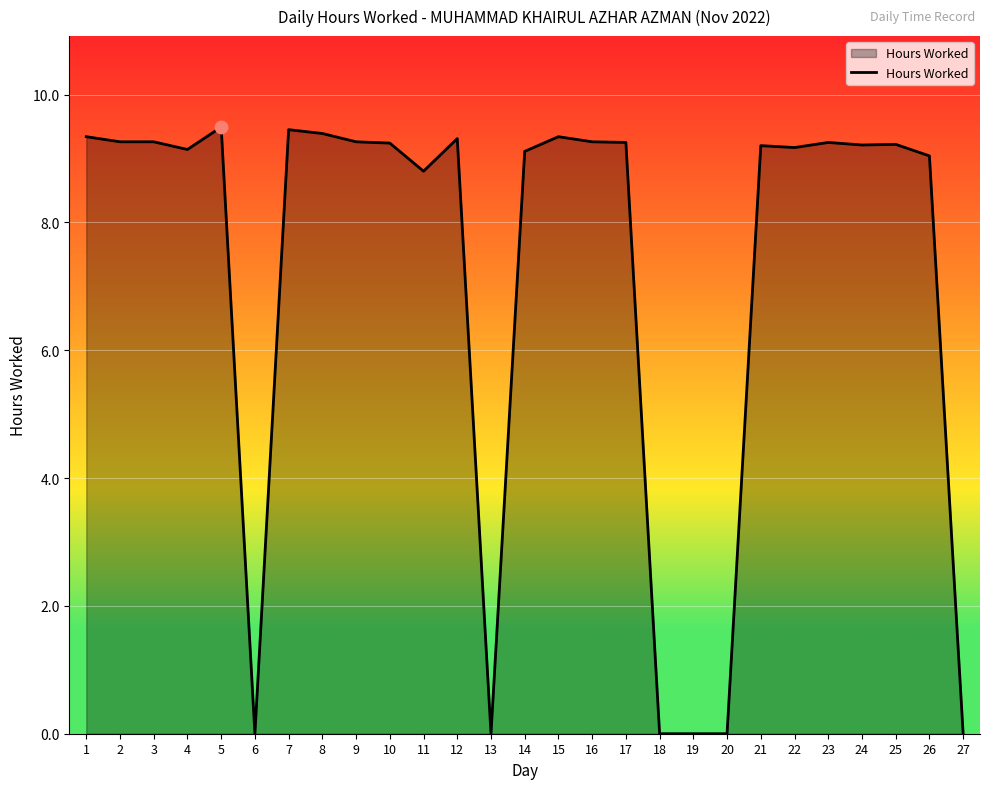

Which has a higher value, 16 or 26?

16